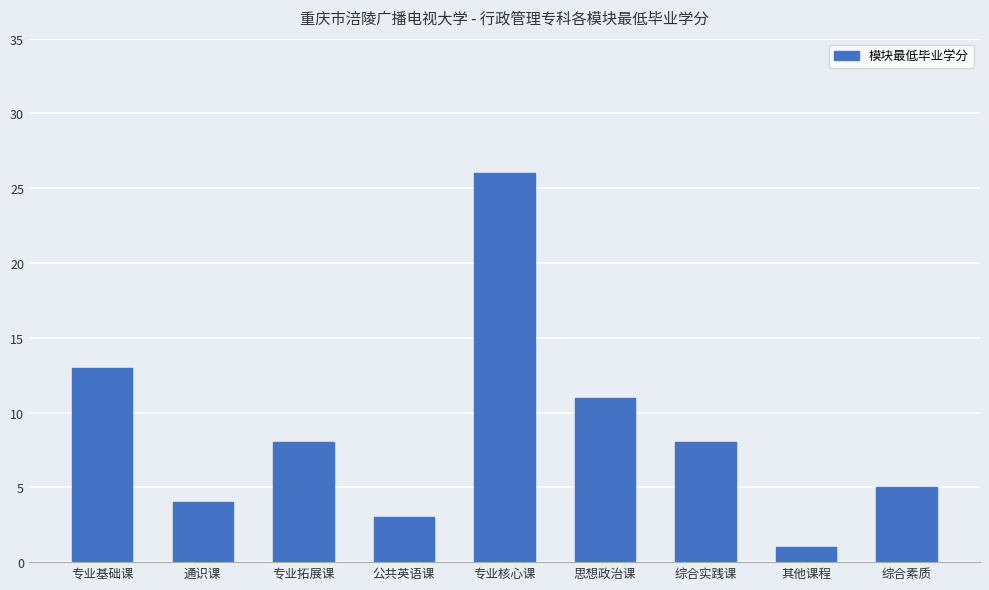

What is the difference between the second highest and minimum values?

12